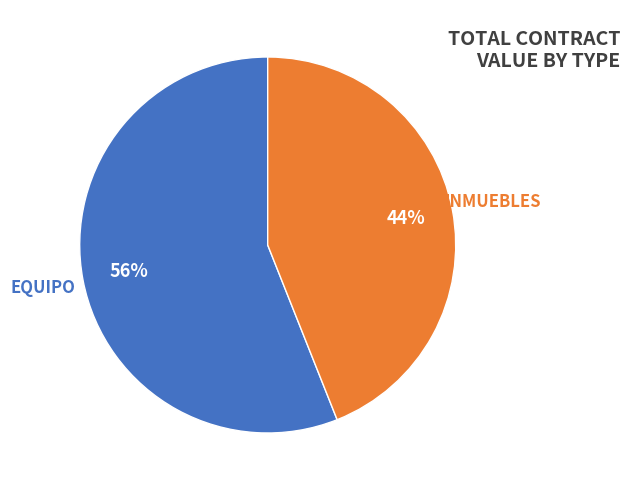

What is the smallest slice in the pie chart?

INMUEBLES